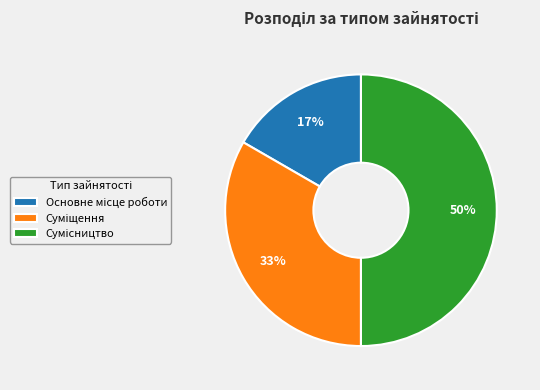

To the nearest percent, what is the average slice percentage?

33%